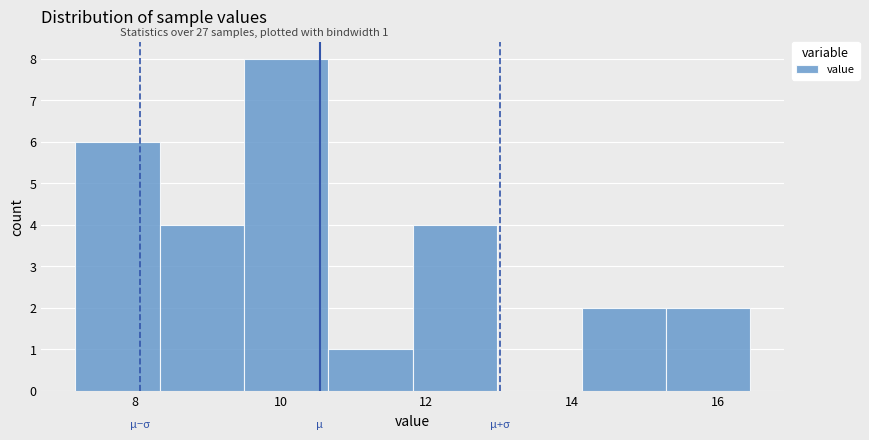

Which range on the x-axis has the tallest bar?

9.4 to 10.6